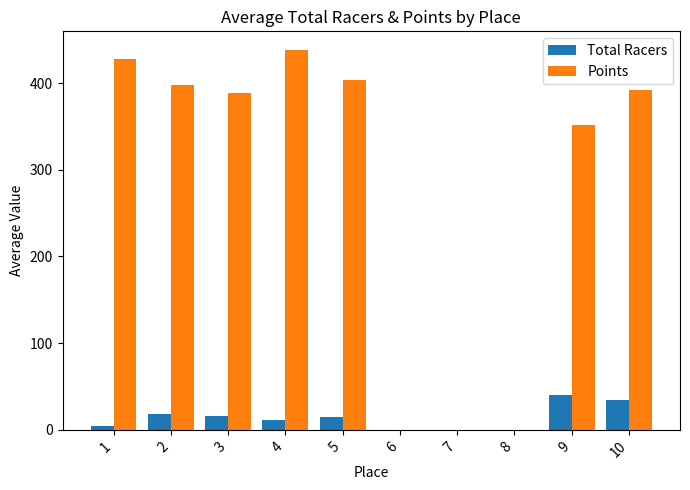

What is the average value of the Total Racers series?

13.9